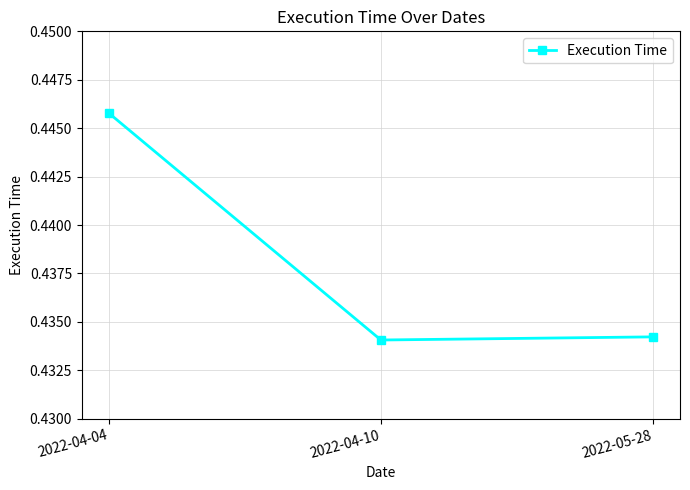

Is this an area chart (filled region under the line)?

No